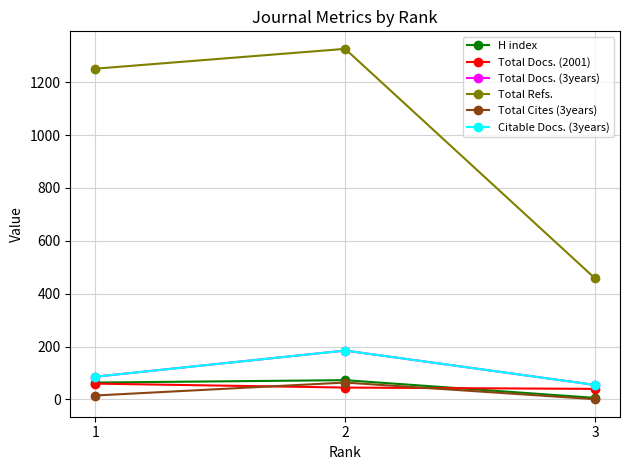

What is the difference between the maximum and minimum values in the Total Cites (3years) series?

63